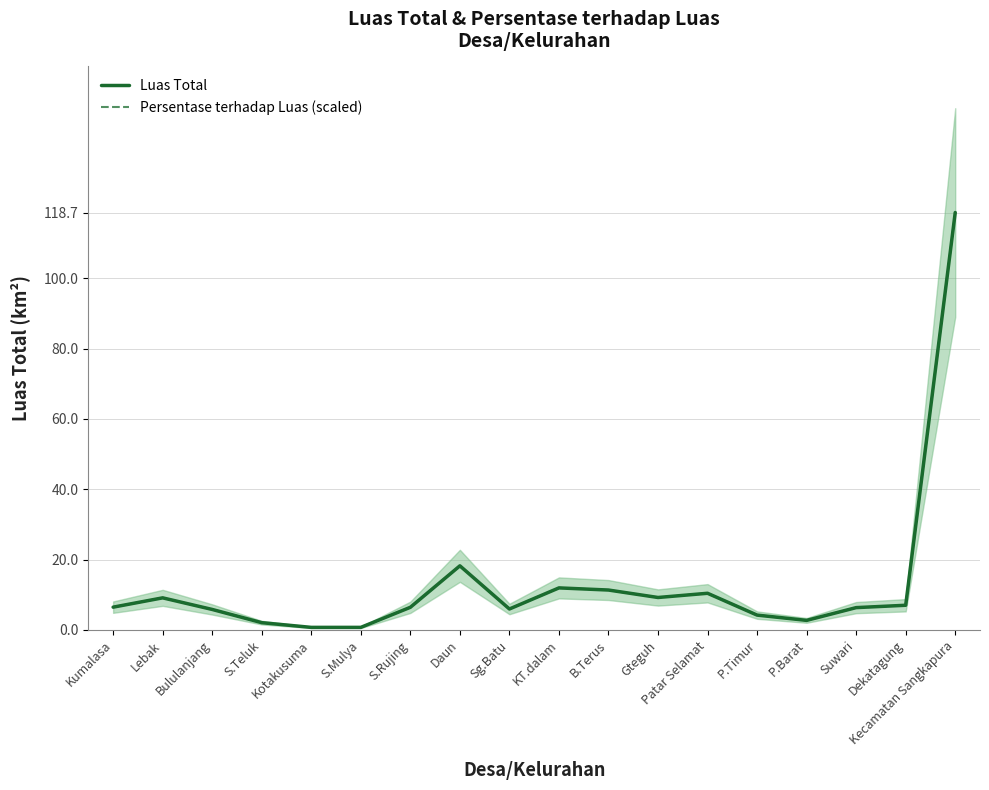

Where does the Luas Total series first go above 6?

Kumalasa